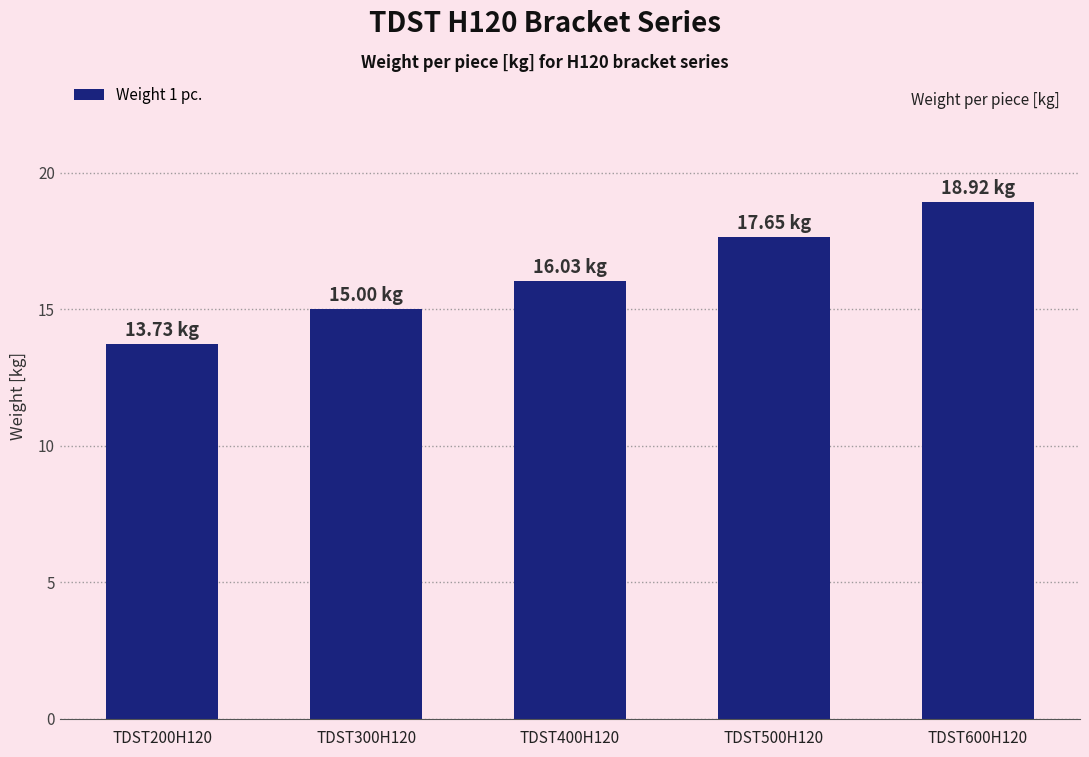

What is the average value?

16.3